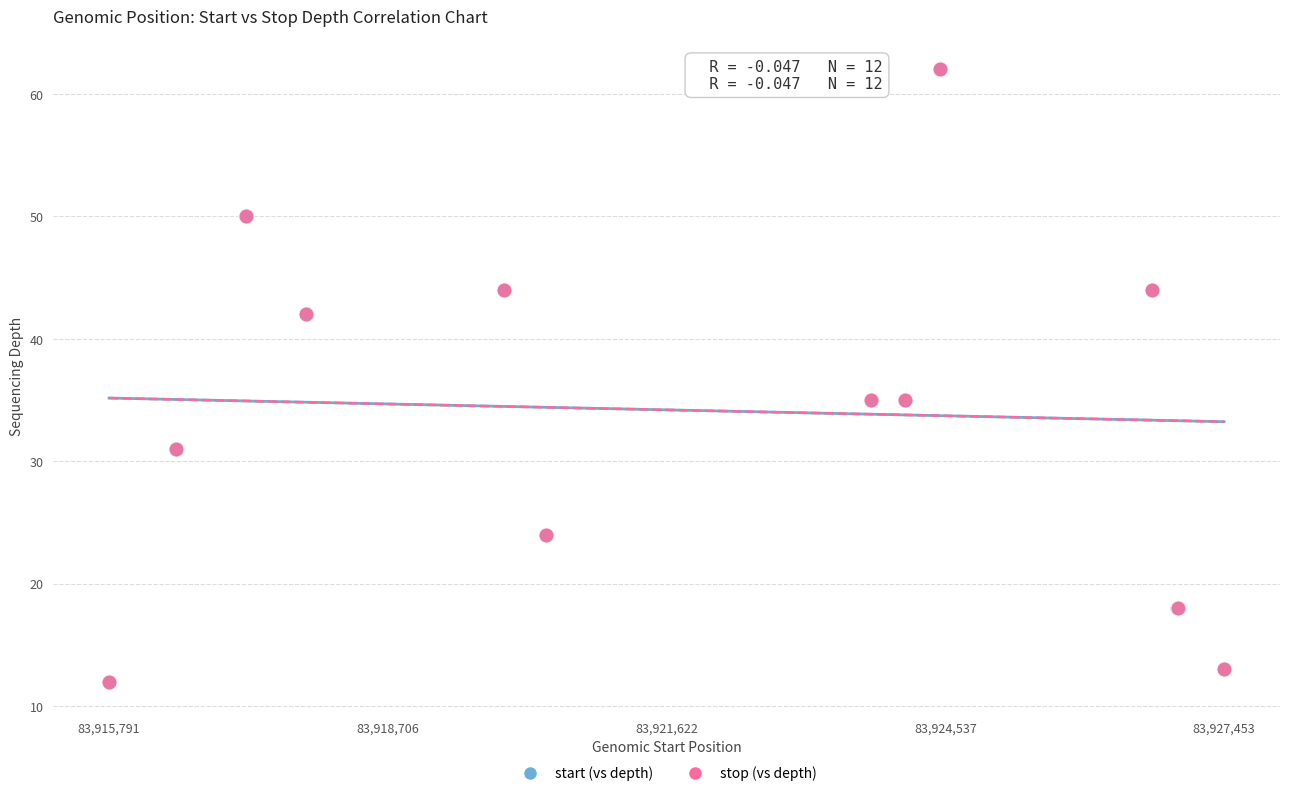

What are all the series names shown in the legend?

start (vs depth), stop (vs depth)